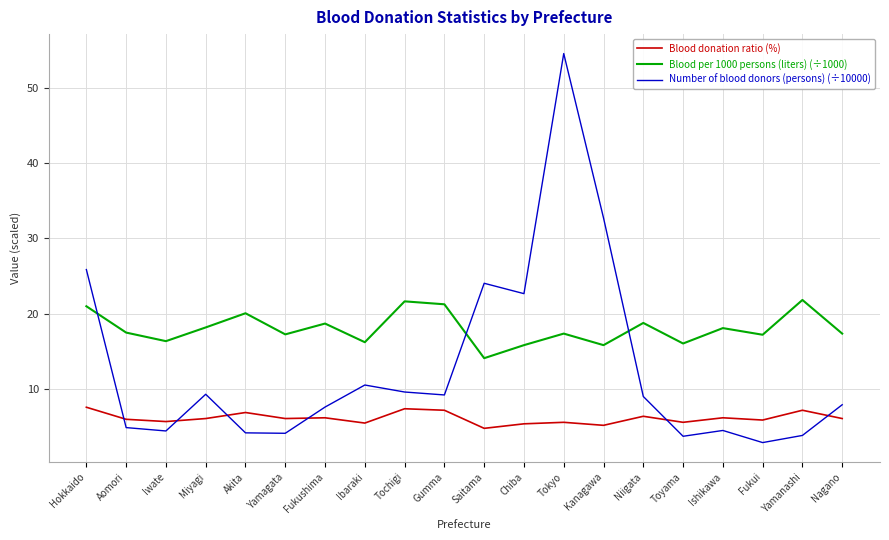

Does the chart display data point markers on the line(s)?

No